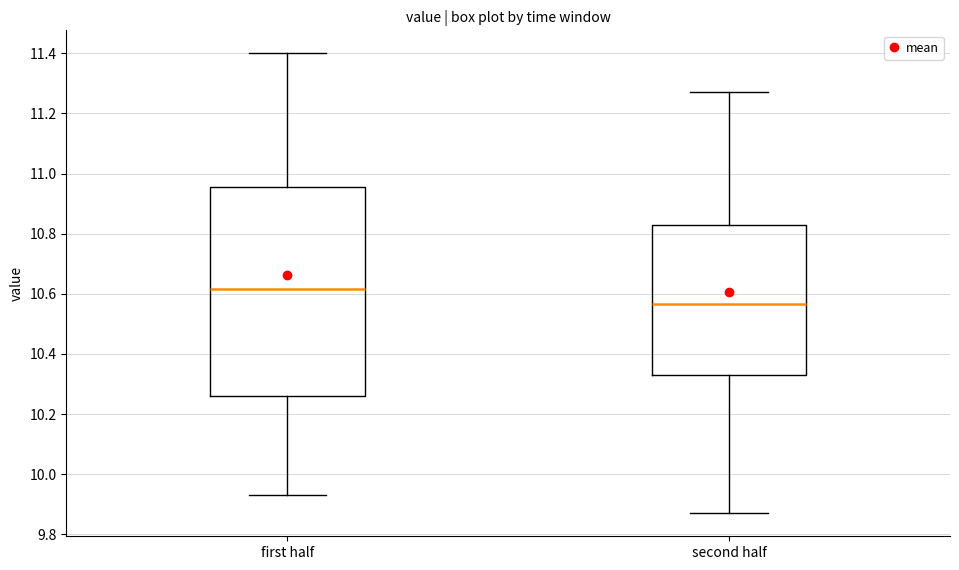

Reading left to right, read every box against the y-axis: the position of its median line, the range the box covers, and the ends of its whiskers. The values are not printed on the chart, so give them approximately, as read against the axis.

first half: median 10.62, box 10.26 to 10.96, whiskers 9.94 to 11.40
second half: median 10.56, box 10.34 to 10.82, whiskers 9.88 to 11.28